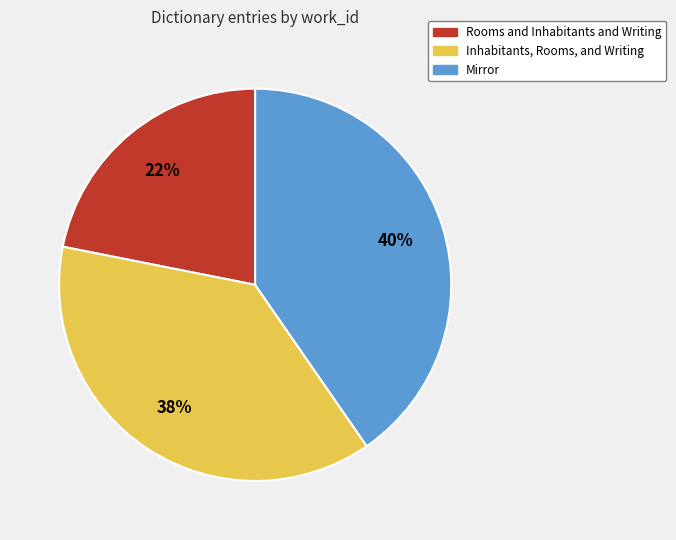

Count the number of slices in the pie.

3